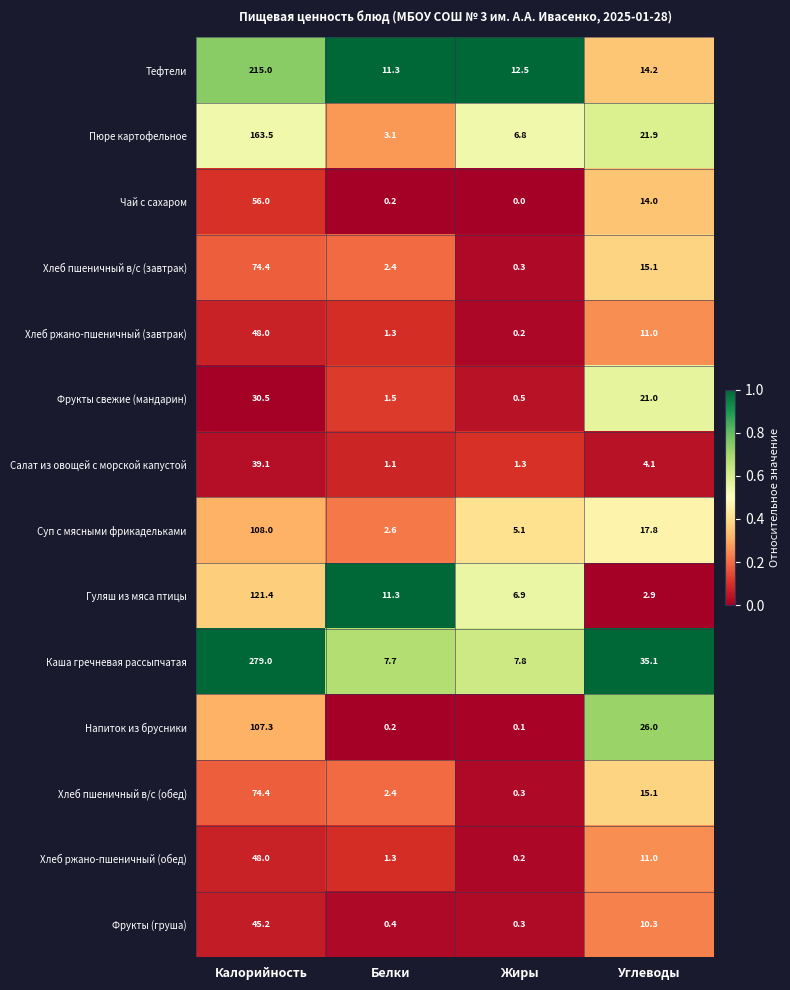

What is the total value across all series at Белки?

46.8